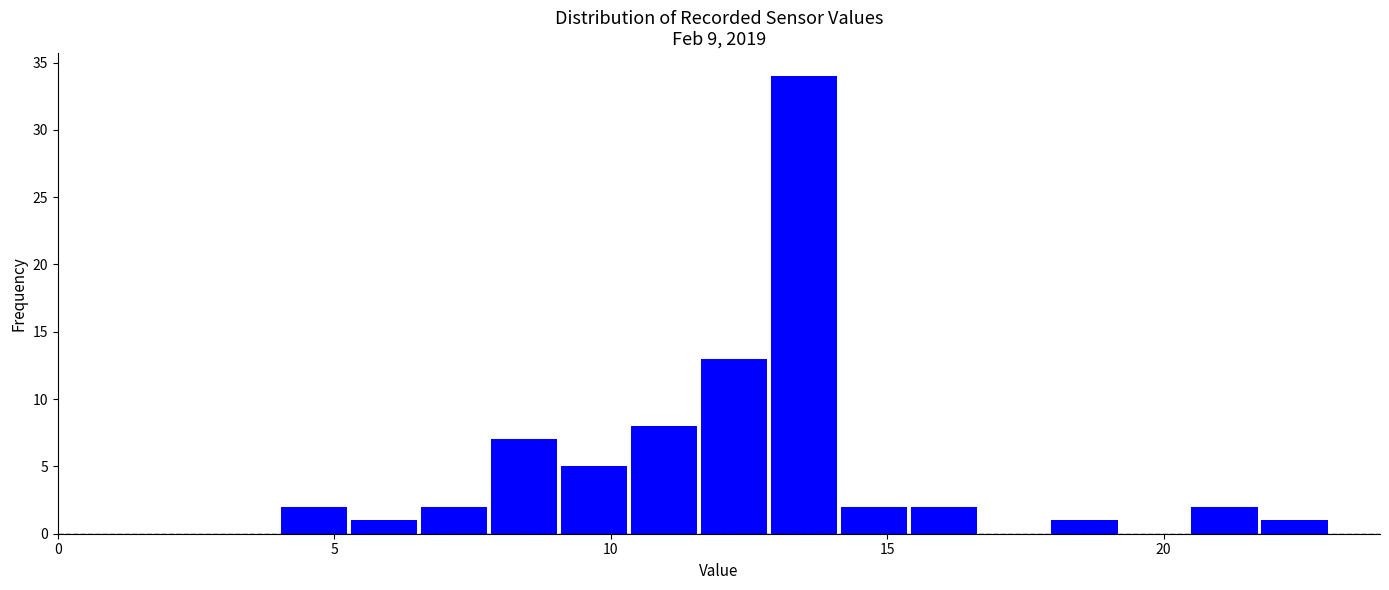

Around what value on the x-axis is the tallest bar? Give the approximate position of its centre, as read against the axis.

13.5